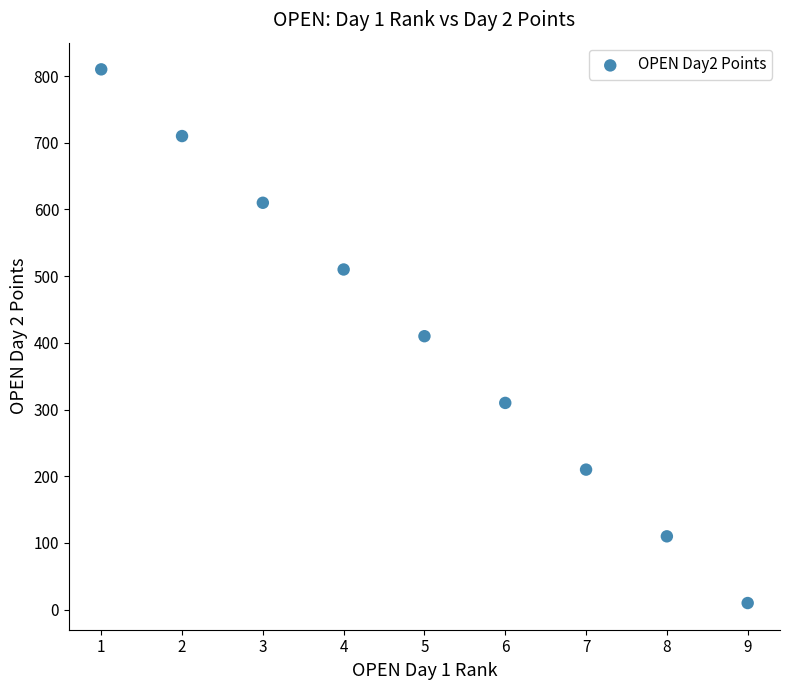

What is the average X value?

5